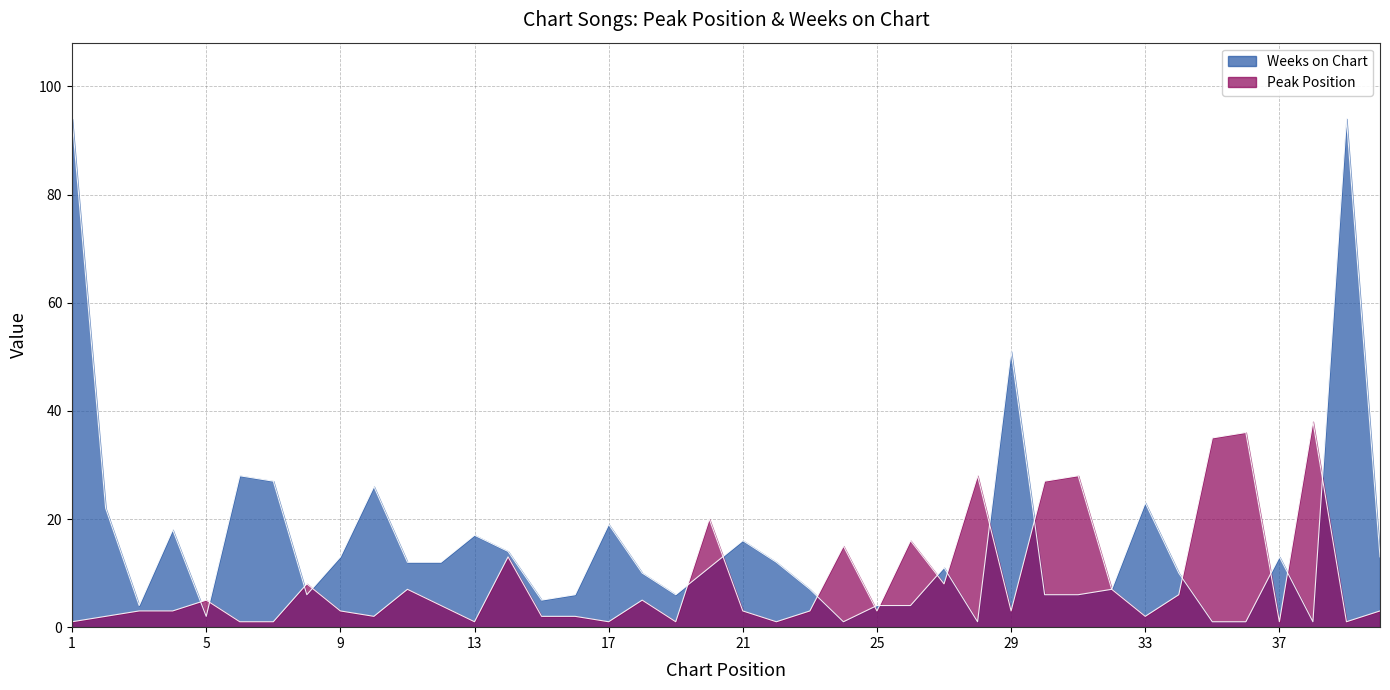

True or false: Peak Position has a value of 4 at 34.

False